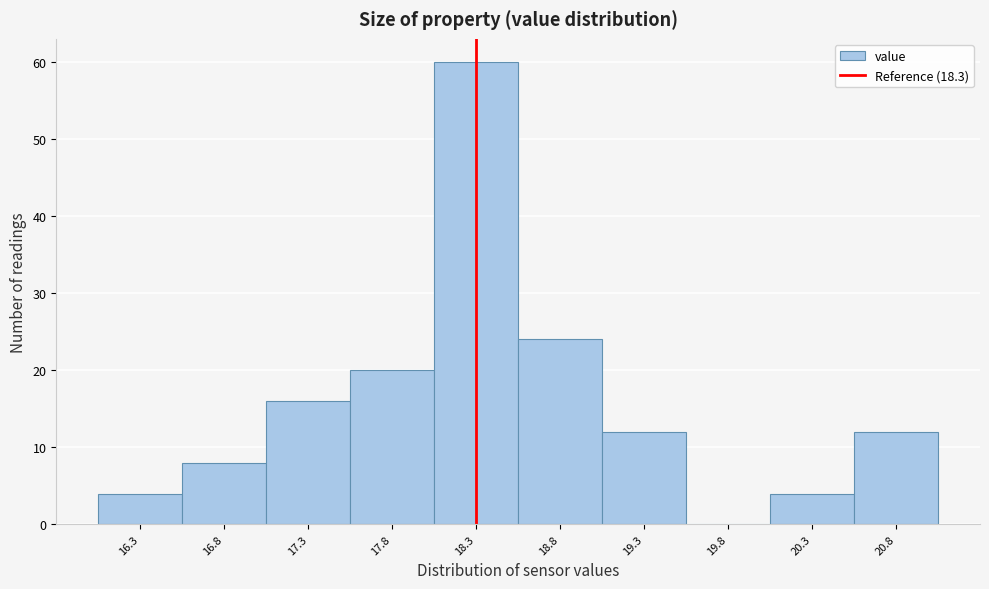

Reading left to right, list every bar in this chart as the range it spans on the x-axis followed by its height. The values are not printed on the chart, so give them approximately, as read against the axis.

16.05 to 16.55: 4
16.55 to 17.05: 8
17.05 to 17.55: 16
17.55 to 18.05: 20
18.05 to 18.55: 60
18.55 to 19.05: 24
19.05 to 19.55: 12
19.55 to 20.05: 0
20.05 to 20.55: 4
20.55 to 21.05: 12